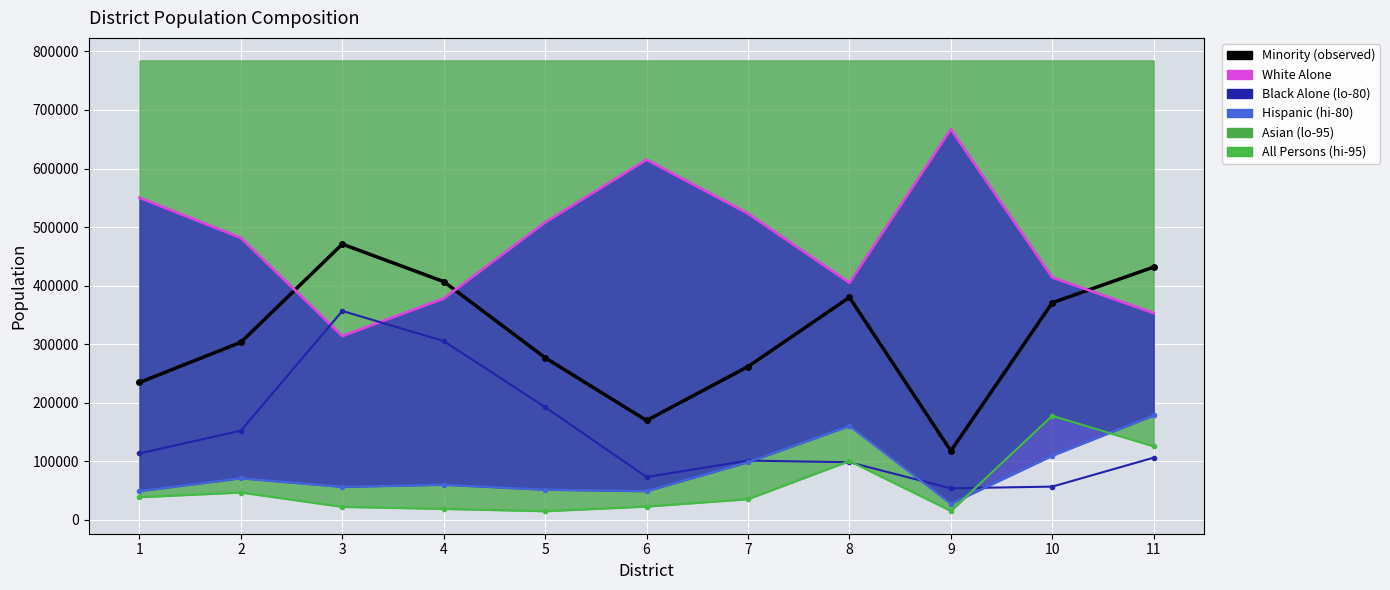

What is the sum of all Hispanic values?

908749